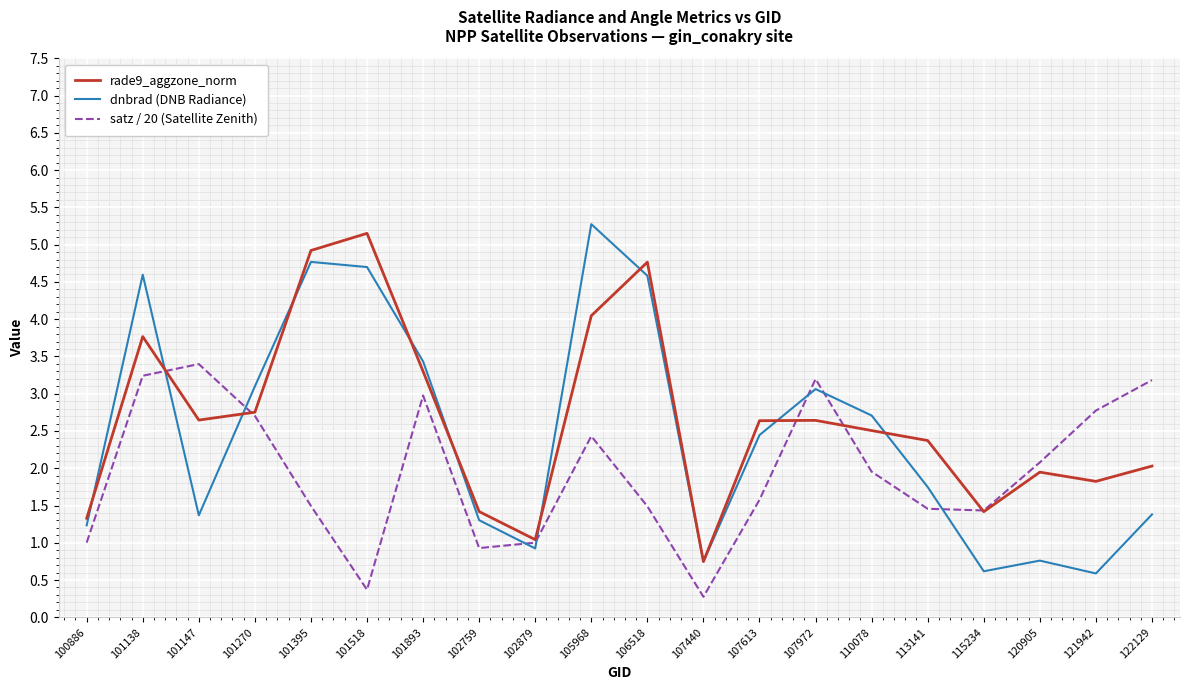

What is the approximate value of rade9_aggzone_norm at 105968?

4.0